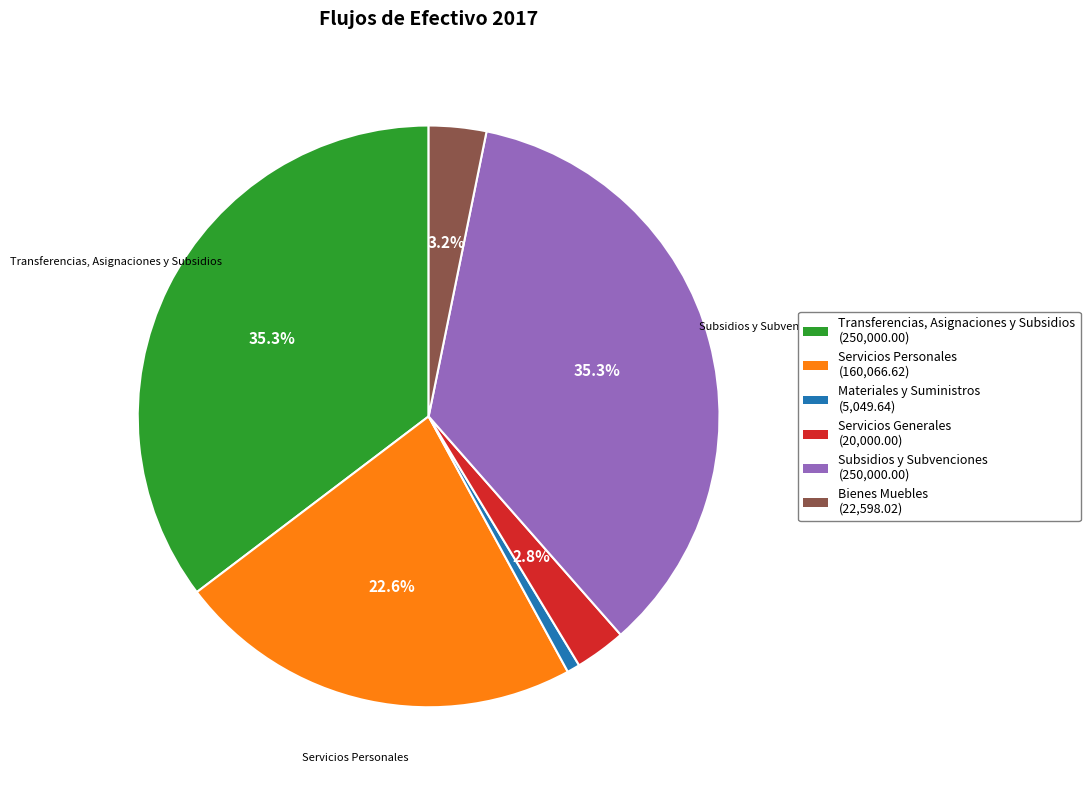

How many slices are in this pie chart?

6